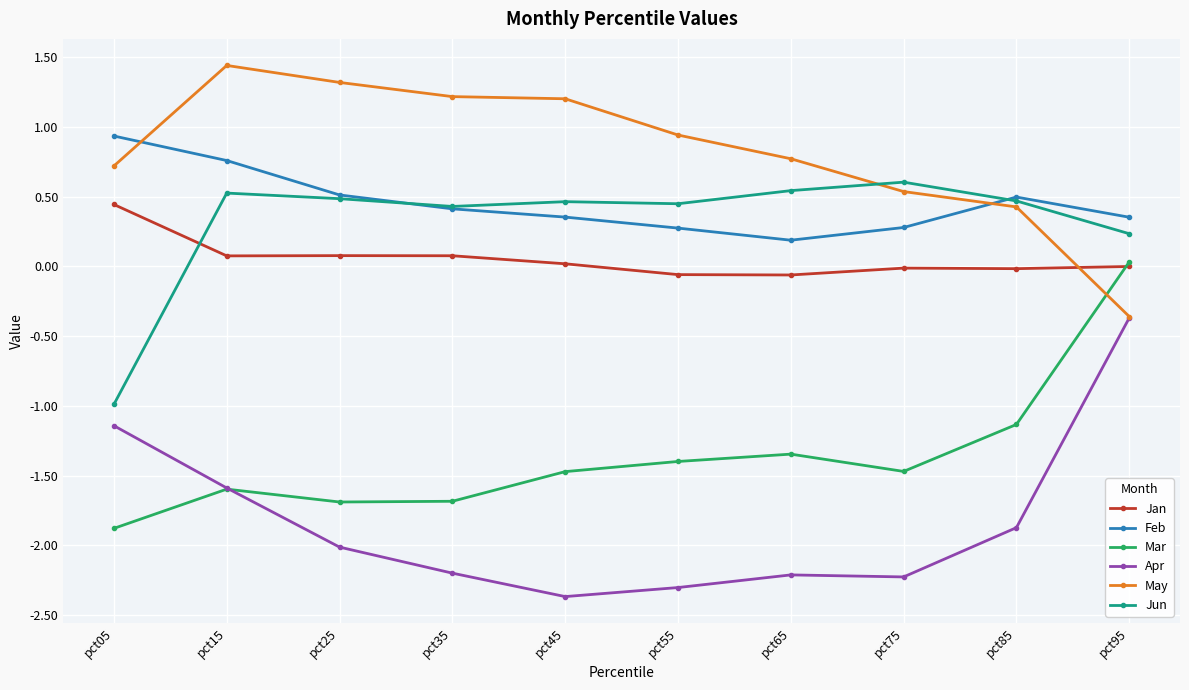

Where does the May series first go above 0?

pct05